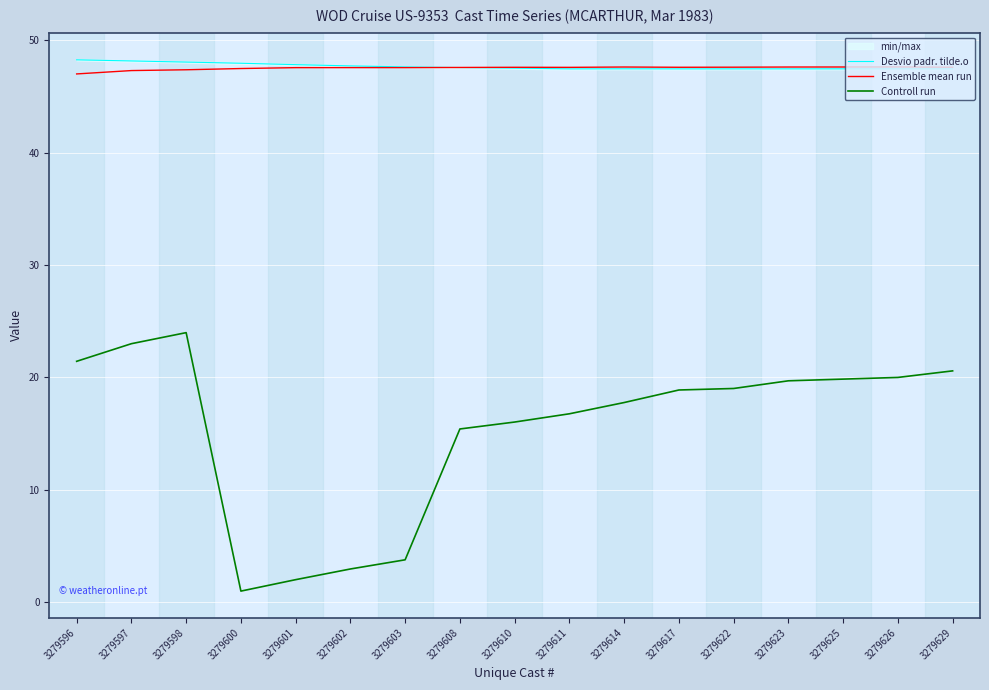

The value of Desvio padr. tilde.o at 3279603 is 67.2. True or false?

False